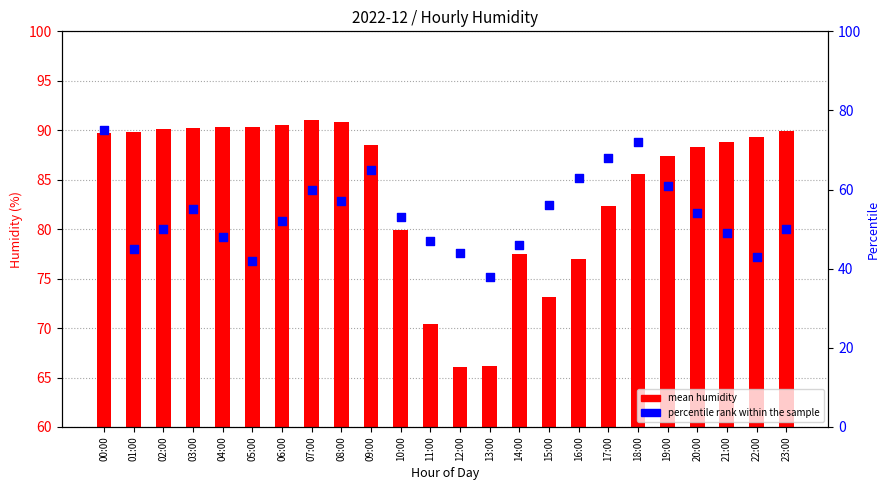

What is the total value across all series at 19:00?

148.4